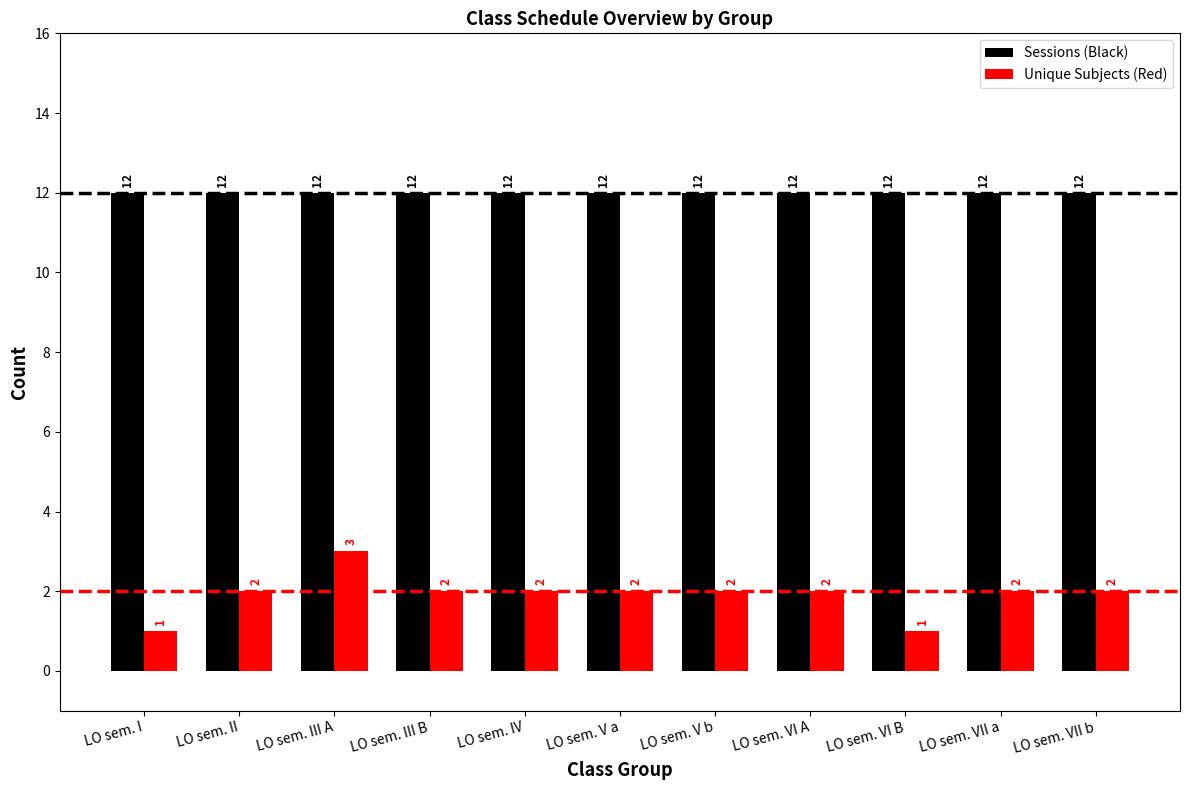

Which series has the largest total across all categories?

Sessions (Black)